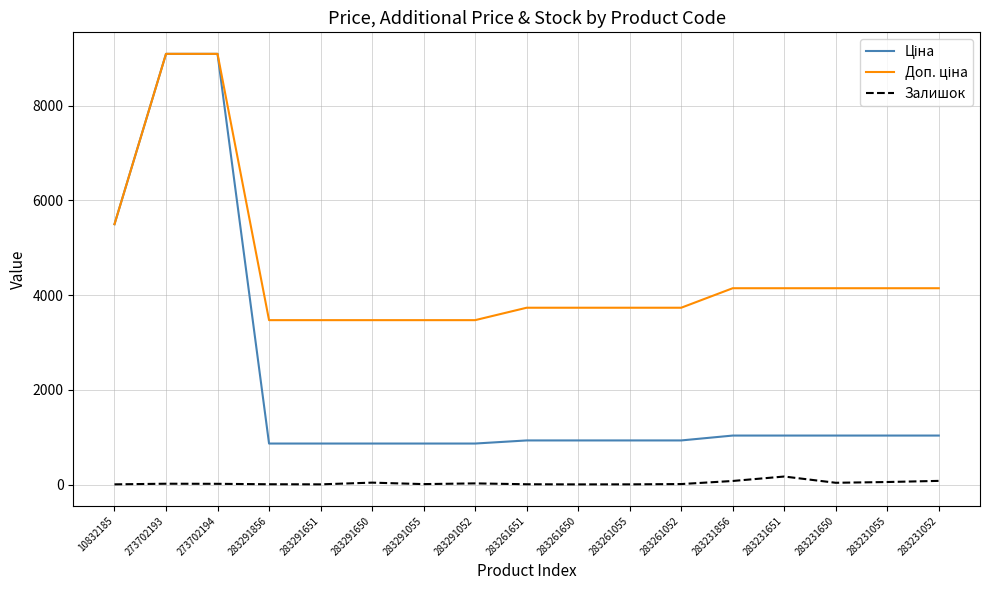

What is the maximum value shown in the chart?

9092.0